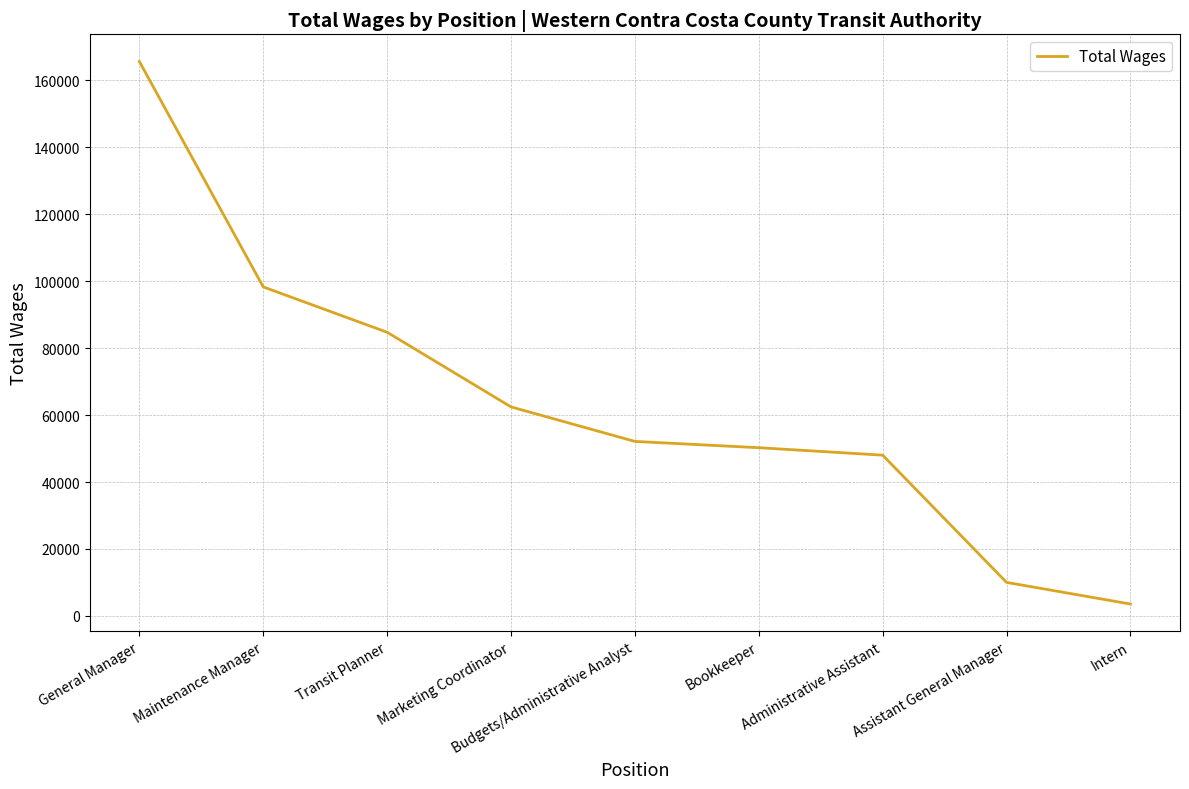

Is this an area chart (filled region under the line)?

No